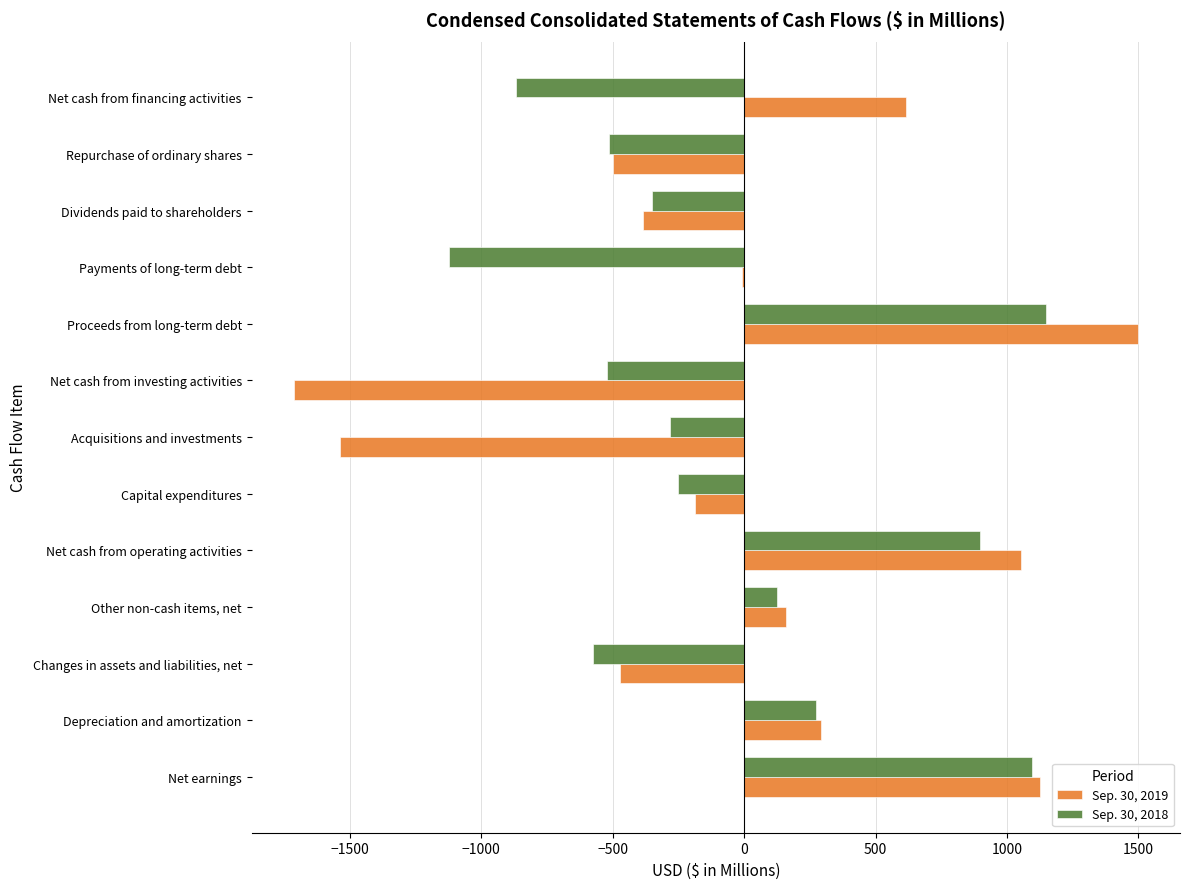

At which category is the sum across all series the highest?

Proceeds from long-term debt